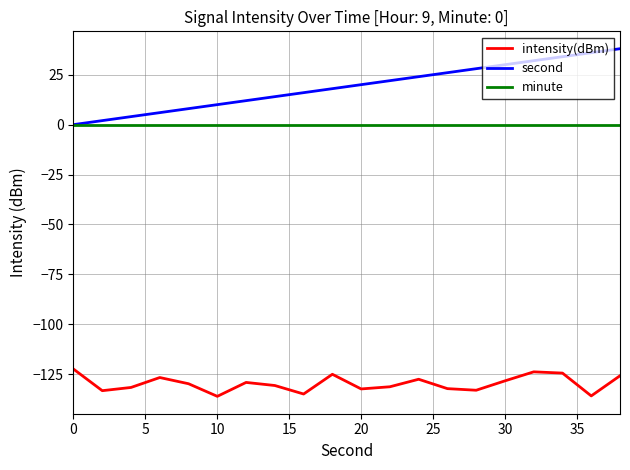

Which series has the largest range (max minus min)?

second